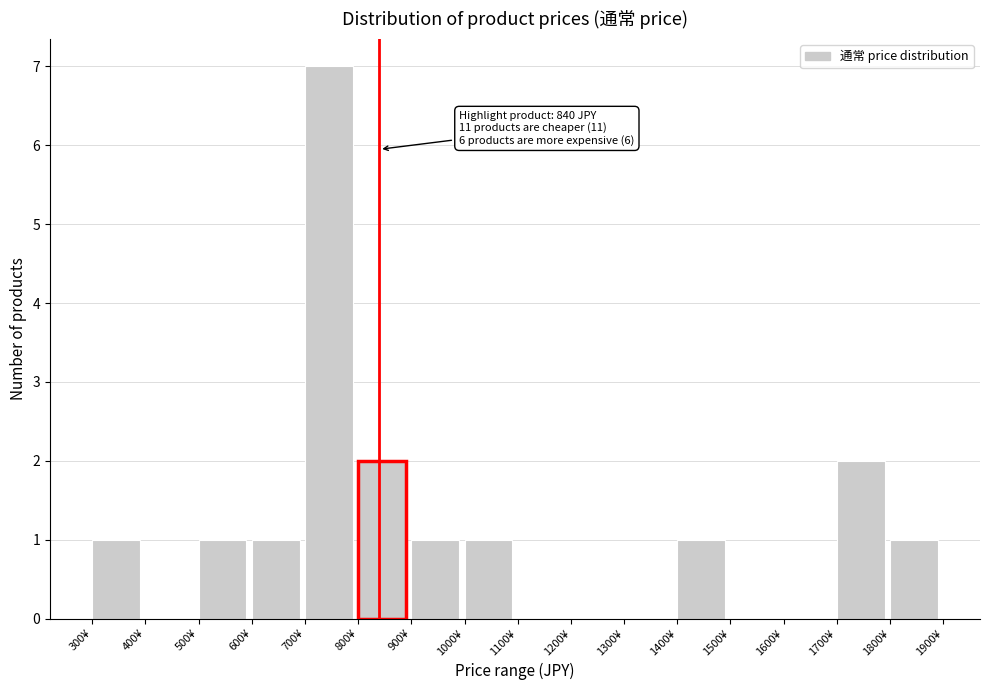

Which range on the x-axis has the tallest bar?

700 to 800